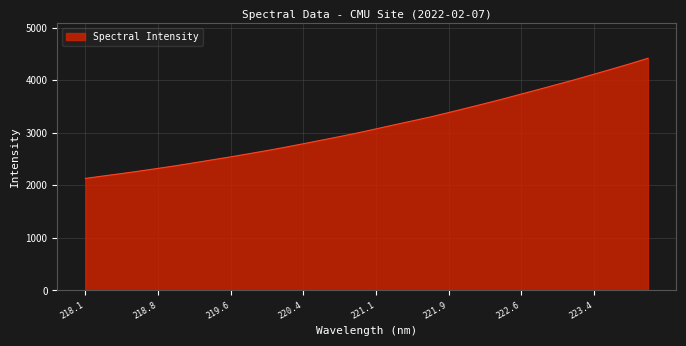

What is the difference between the maximum and minimum values?

2285.3